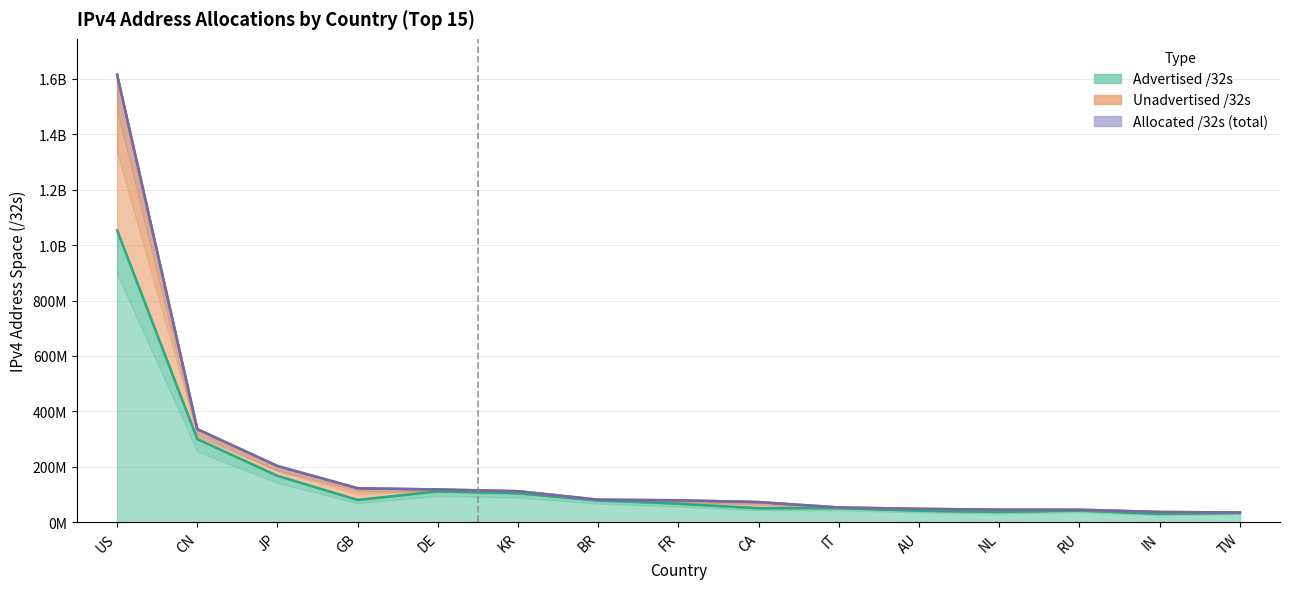

At how many categories does at least one series exceed 705838290?

1